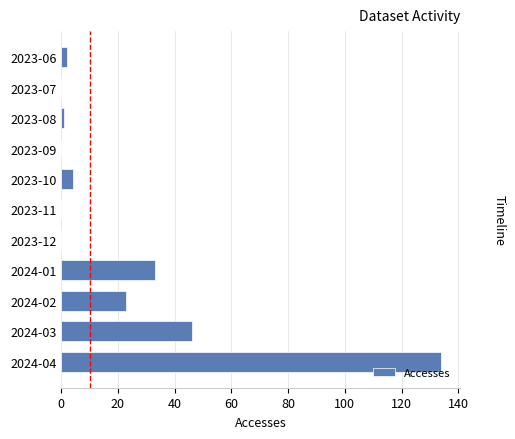

The chart shows a value of 77 at 2023-11. True or false?

False